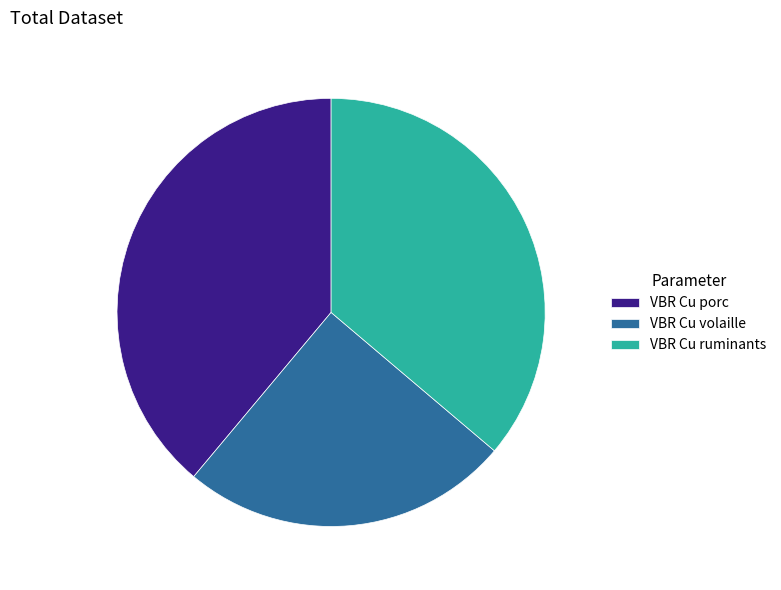

Which has a higher value, VBR Cu ruminants or VBR Cu volaille?

VBR Cu ruminants